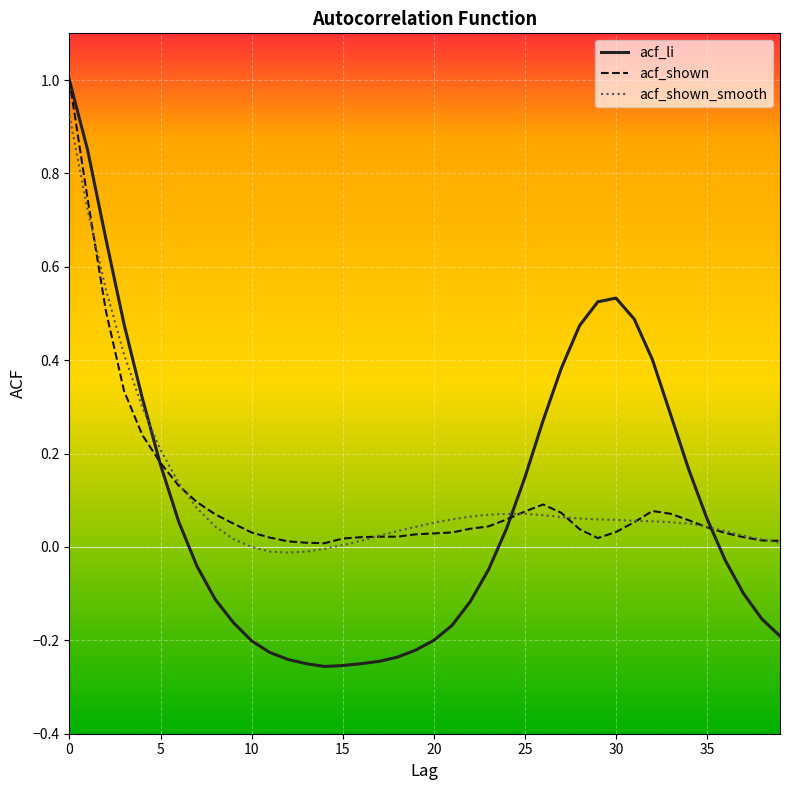

At how many categories does at least one series exceed 0?

40